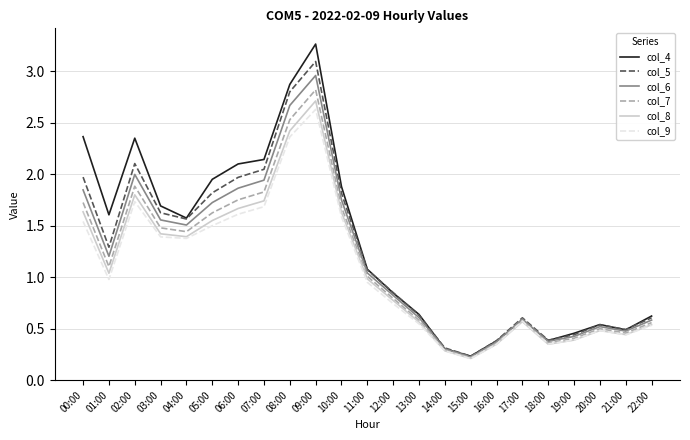

The value of col_9 at 07:00 is 1.7. True or false?

True